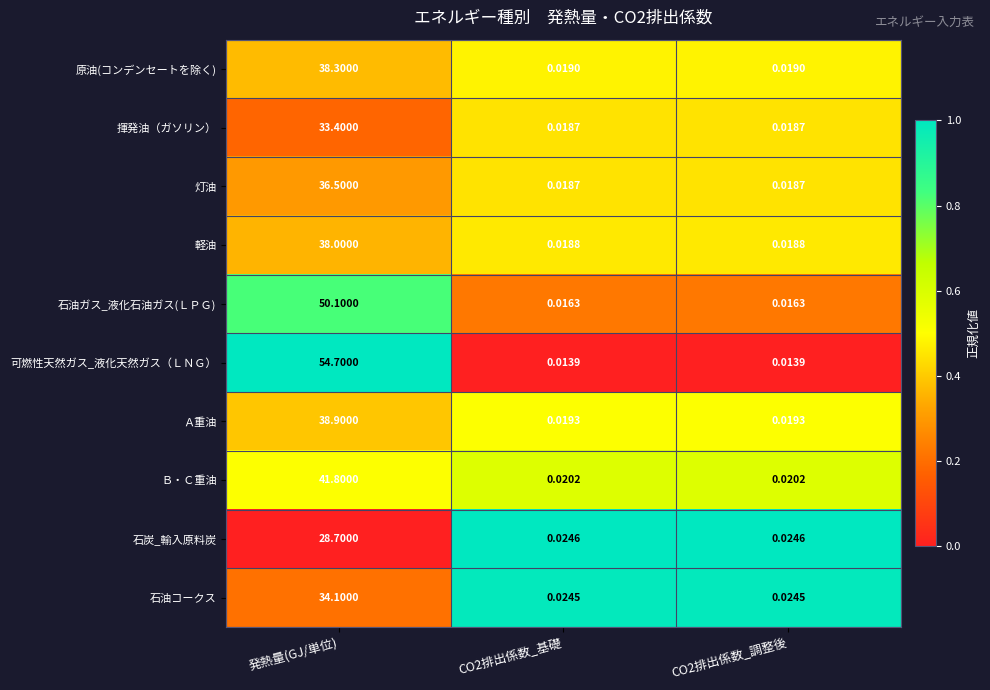

Which series has the largest range (max minus min)?

可燃性天然ガス_液化天然ガス（ＬＮＧ）